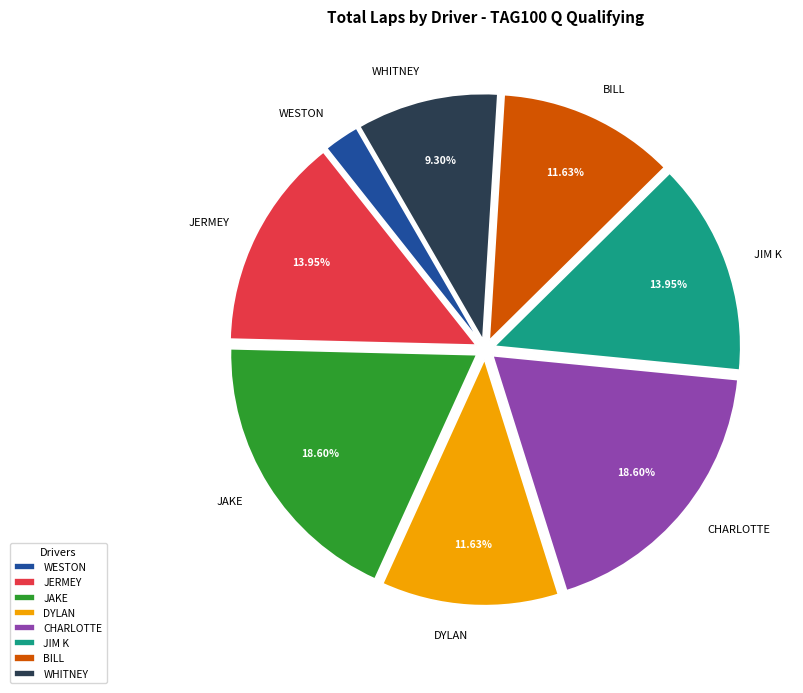

Which slice is the smallest?

WESTON